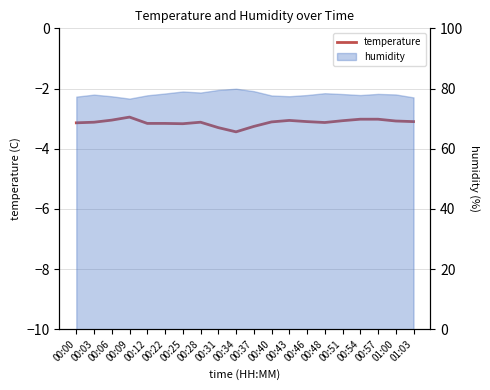

Reading left to right, what are all the values shown in this chart?

-3.1	-3.1	-3.0	-3.0	-3.2	-3.2	-3.2	-3.1	-3.3	-3.4	-3.3	-3.1	-3.1	-3.1	-3.1	-3.1	-3.0	-3.0	-3.1	-3.1